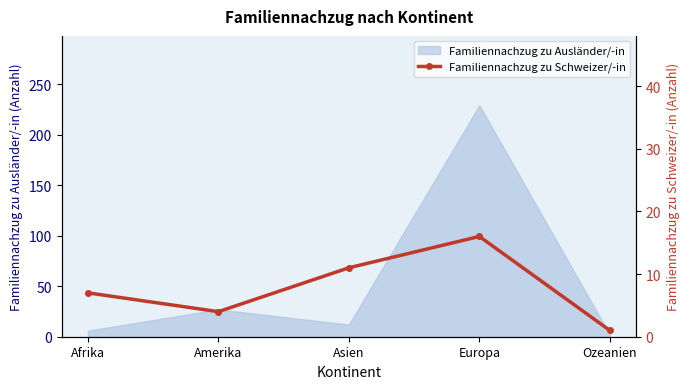

How many data points are above 7?

2